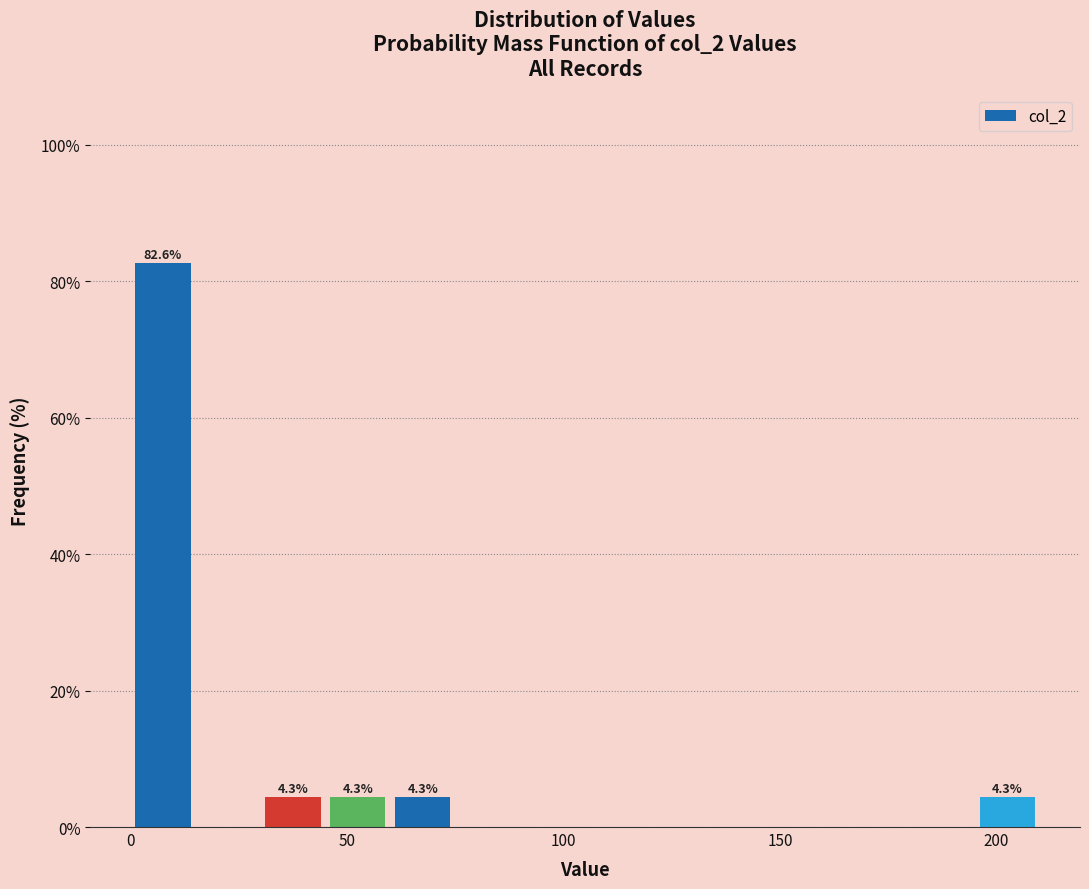

Around what value on the x-axis is the tallest bar? Give the approximate position of its centre, as read against the axis.

10